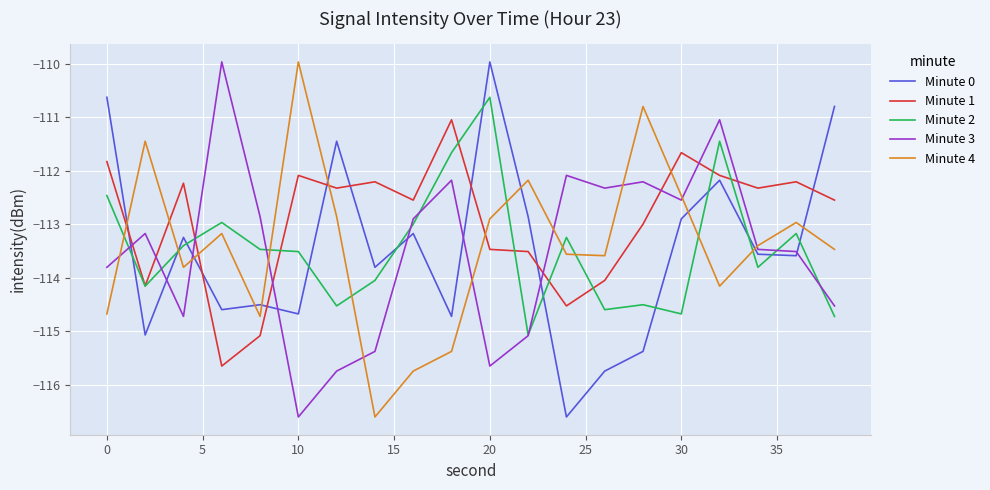

Which series has the largest total across all categories?

Minute 1